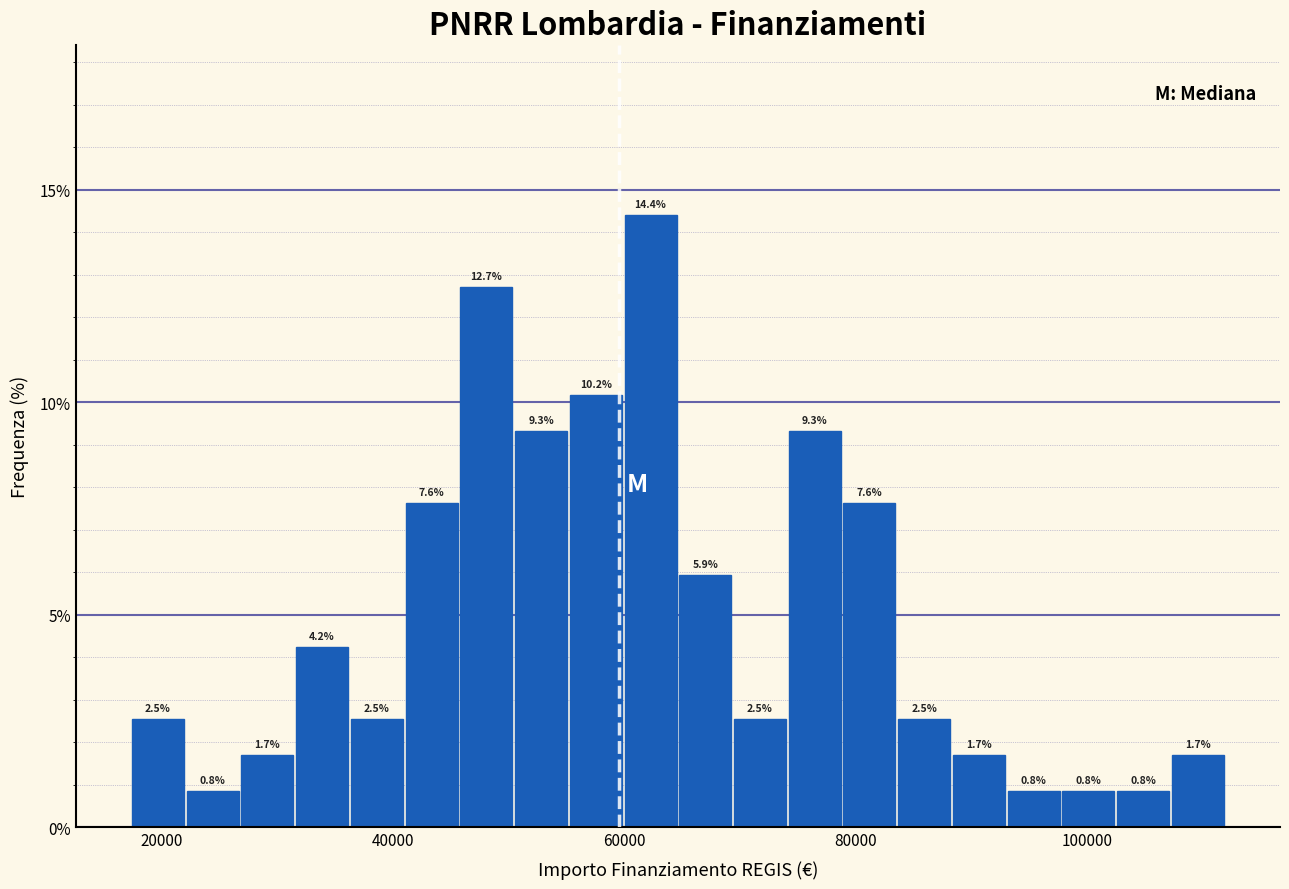

Read against the x-axis, roughly where is the centre of the tallest bar?

62000